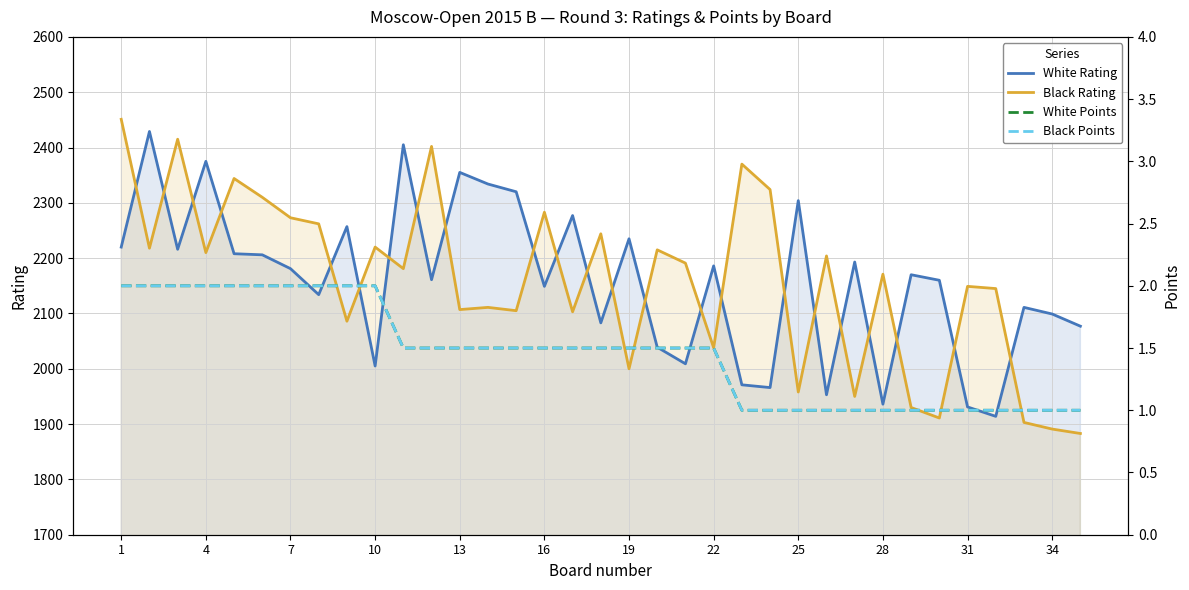

True or false: Black Rating and White Rating intersect in this chart.

True